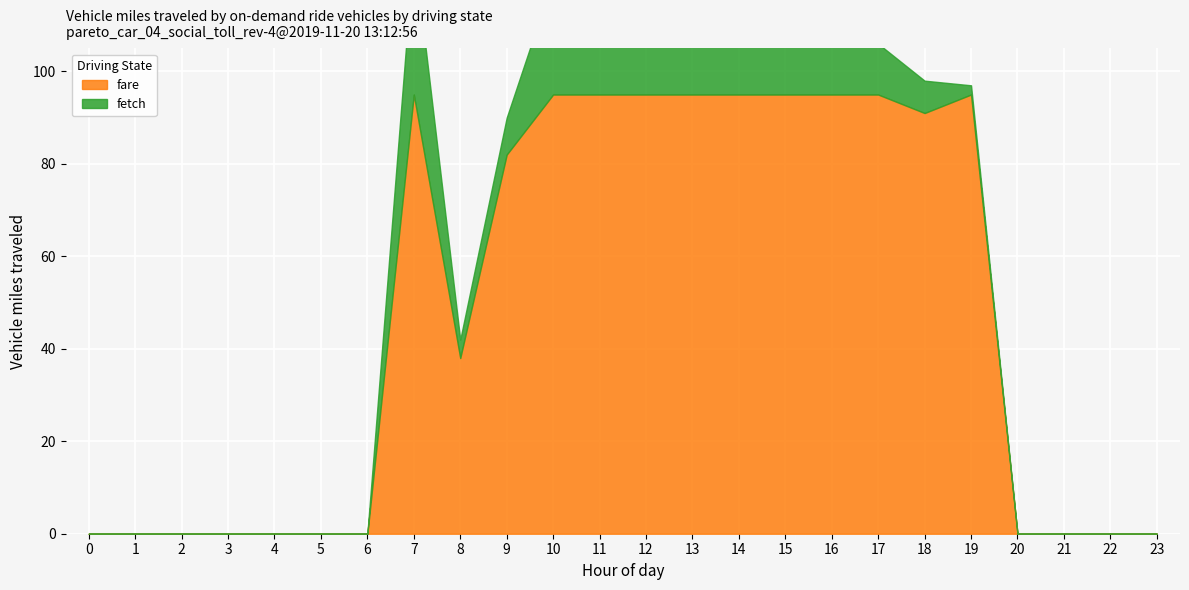

True or false: fetch and fare cross at least once.

False